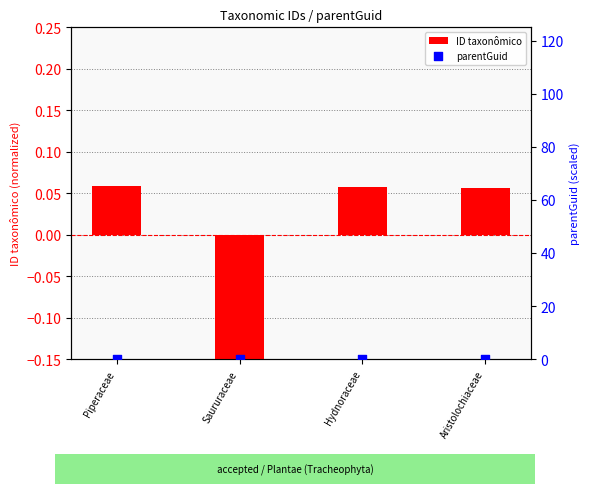

Is the value of parentGuid at Saururaceae greater than the value of ID taxonômico at Saururaceae?

Yes